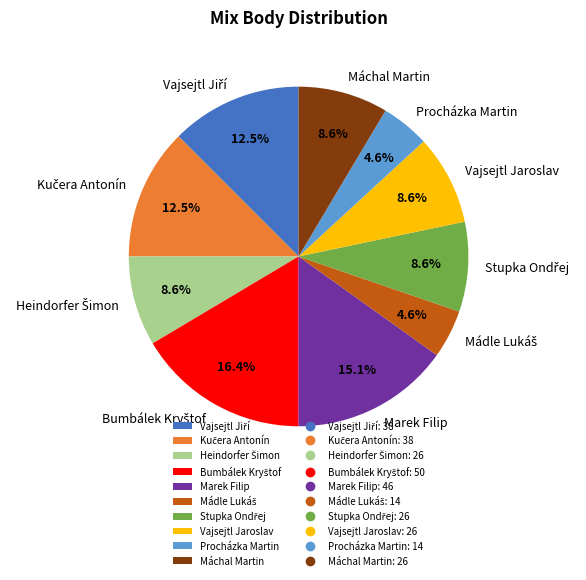

How many segments does this pie chart have?

10